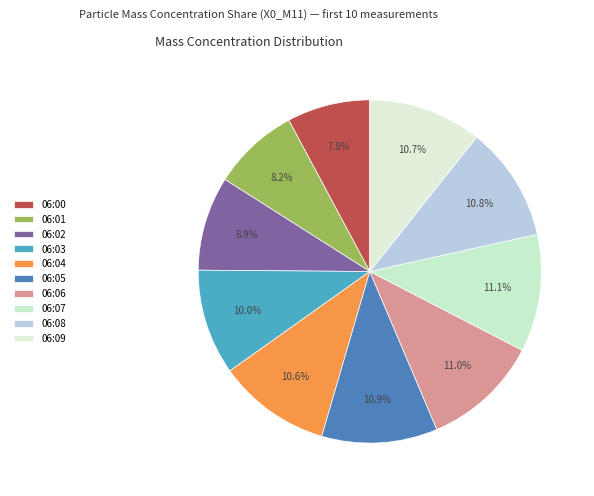

How many segments does this pie chart have?

10